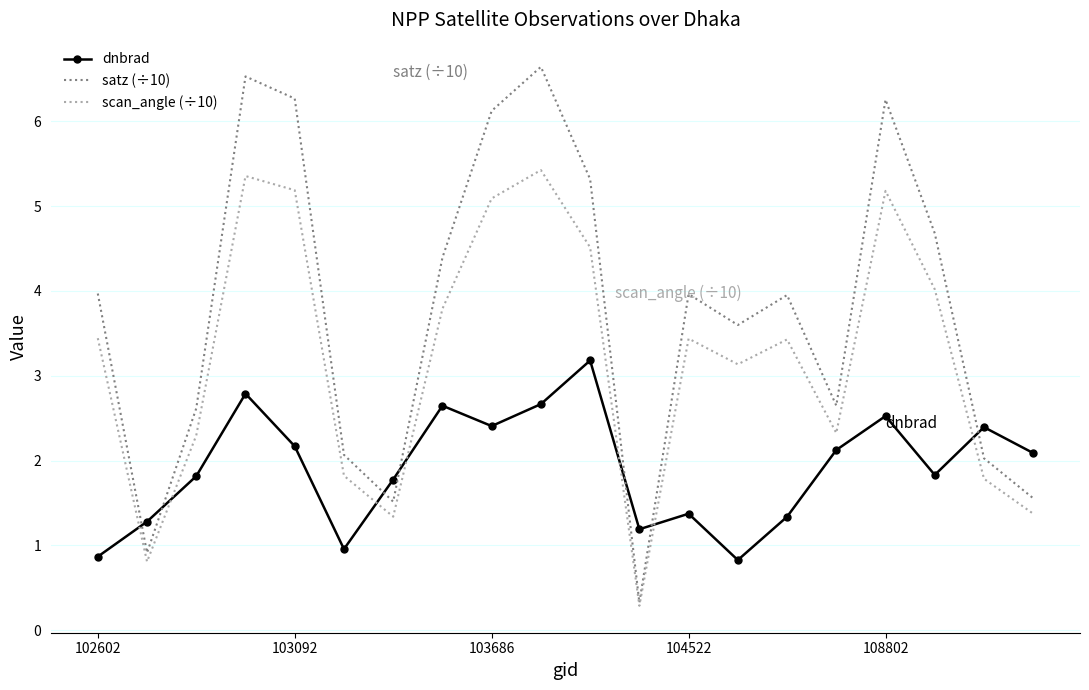

What is the average value of the dnbrad series?

1.9